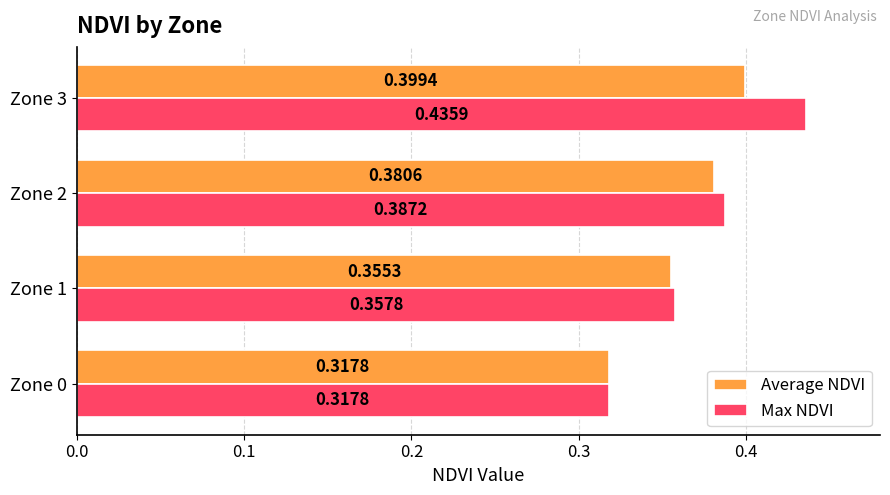

At how many categories does at least one series exceed 0?

4